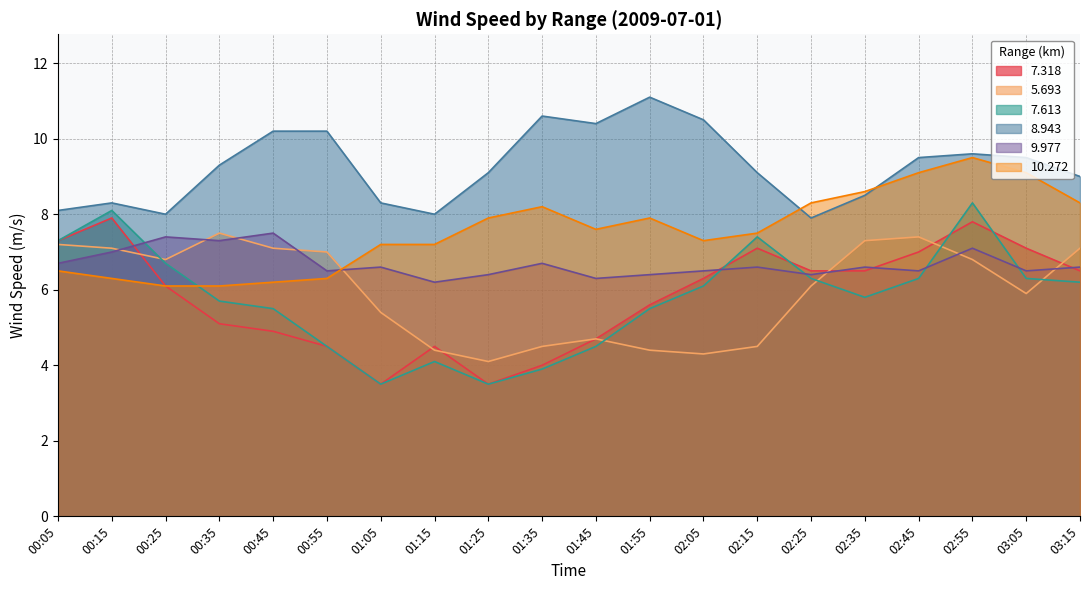

What is the label of the 11th point from the left?

01:45